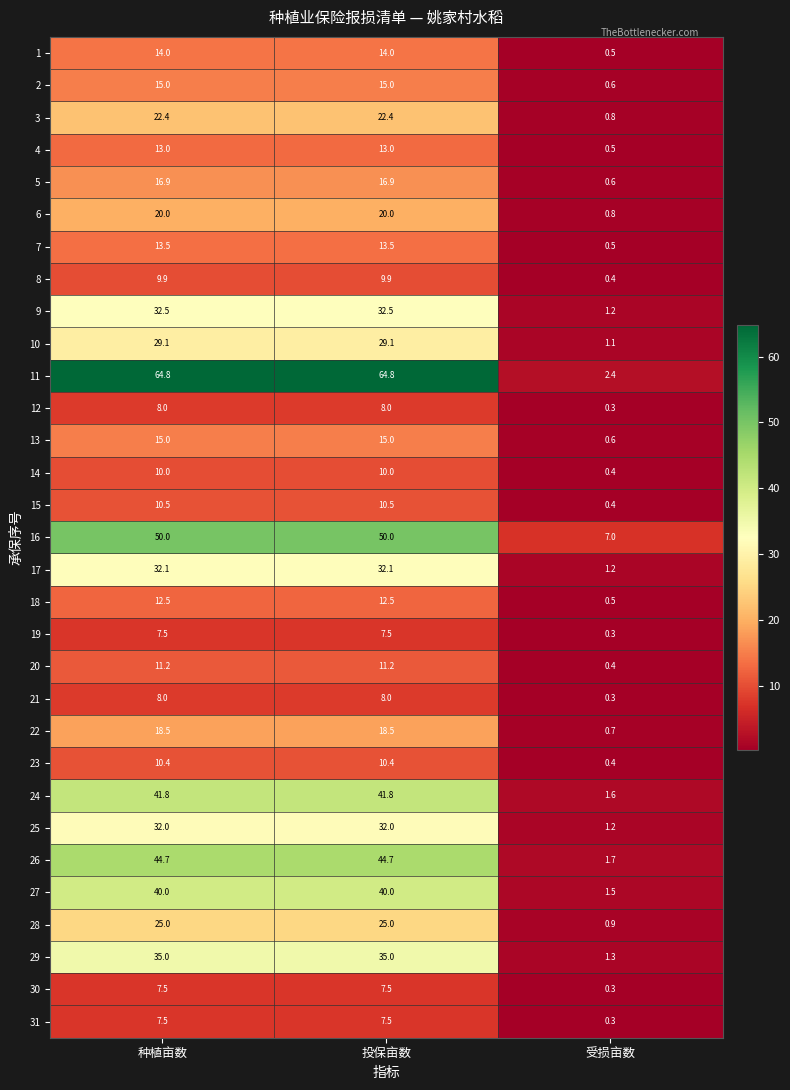

At how many categories does at least one series exceed 32?

2